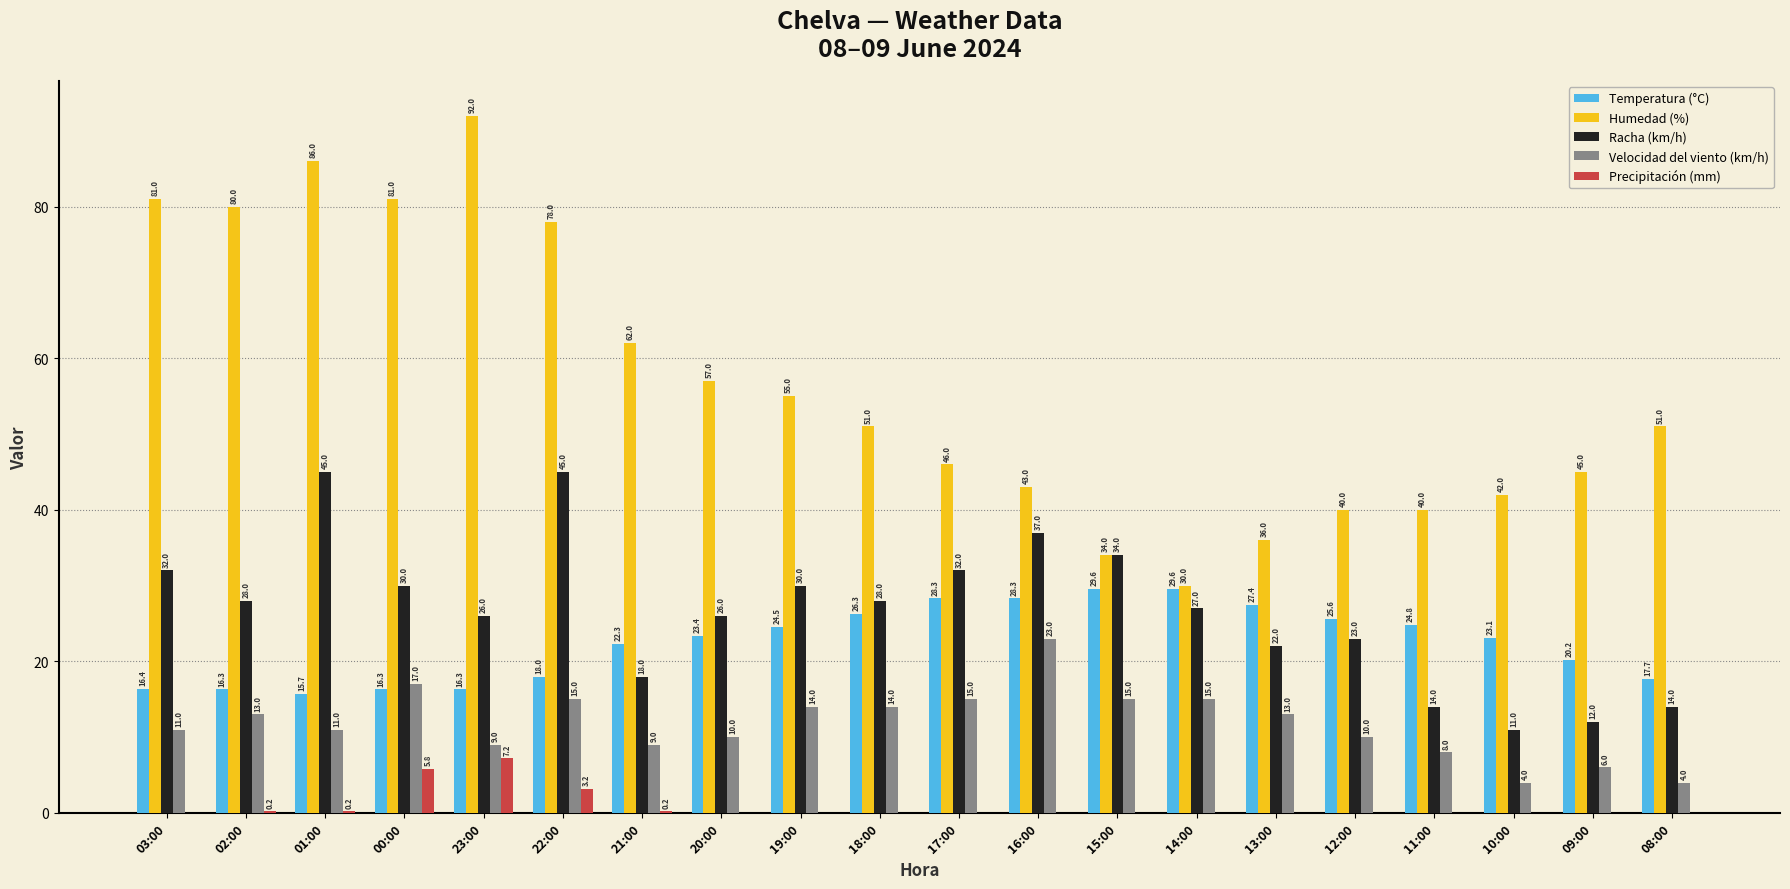

Reading left to right, transcribe all the data shown in this chart.

Temperatura (°C): 03:00=16.4	02:00=16.3	01:00=15.7	00:00=16.3	23:00=16.3	22:00=18.0	21:00=22.3	20:00=23.4	19:00=24.5	18:00=26.3	17:00=28.3	16:00=28.3	15:00=29.6	14:00=29.6	13:00=27.4	12:00=25.6	11:00=24.8	10:00=23.1	09:00=20.2	08:00=17.7
Humedad (%): 03:00=81.0	02:00=80.0	01:00=86.0	00:00=81.0	23:00=92.0	22:00=78.0	21:00=62.0	20:00=57.0	19:00=55.0	18:00=51.0	17:00=46.0	16:00=43.0	15:00=34.0	14:00=30.0	13:00=36.0	12:00=40.0	11:00=40.0	10:00=42.0	09:00=45.0	08:00=51.0
Racha (km/h): 03:00=32.0	02:00=28.0	01:00=45.0	00:00=30.0	23:00=26.0	22:00=45.0	21:00=18.0	20:00=26.0	19:00=30.0	18:00=28.0	17:00=32.0	16:00=37.0	15:00=34.0	14:00=27.0	13:00=22.0	12:00=23.0	11:00=14.0	10:00=11.0	09:00=12.0	08:00=14.0
Velocidad del viento (km/h): 03:00=11.0	02:00=13.0	01:00=11.0	00:00=17.0	23:00=9.0	22:00=15.0	21:00=9.0	20:00=10.0	19:00=14.0	18:00=14.0	17:00=15.0	16:00=23.0	15:00=15.0	14:00=15.0	13:00=13.0	12:00=10.0	11:00=8.0	10:00=4.0	09:00=6.0	08:00=4.0
Precipitación (mm): 03:00=0.0	02:00=0.2	01:00=0.2	00:00=5.8	23:00=7.2	22:00=3.2	21:00=0.2	20:00=0.0	19:00=0.0	18:00=0.0	17:00=0.0	16:00=0.0	15:00=0.0	14:00=0.0	13:00=0.0	12:00=0.0	11:00=0.0	10:00=0.0	09:00=0.0	08:00=0.0